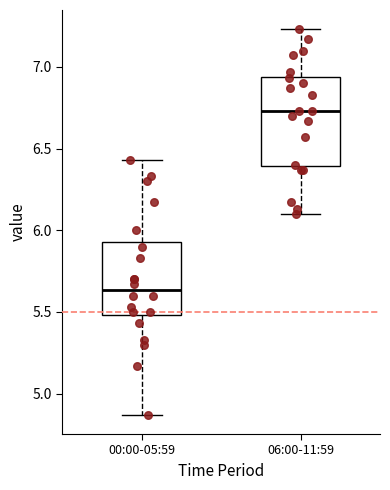

Reading left to right, transcribe this box plot: for each box, give where its median line is, the range the box spans, and where its two whiskers end, as read against the y-axis. The values are not printed on the chart, so give them approximately, as read against the axis.

00:00-05:59: median 5.65, box 5.50 to 5.95, whiskers 4.85 to 6.45
06:00-11:59: median 6.75, box 6.40 to 6.95, whiskers 6.10 to 7.25